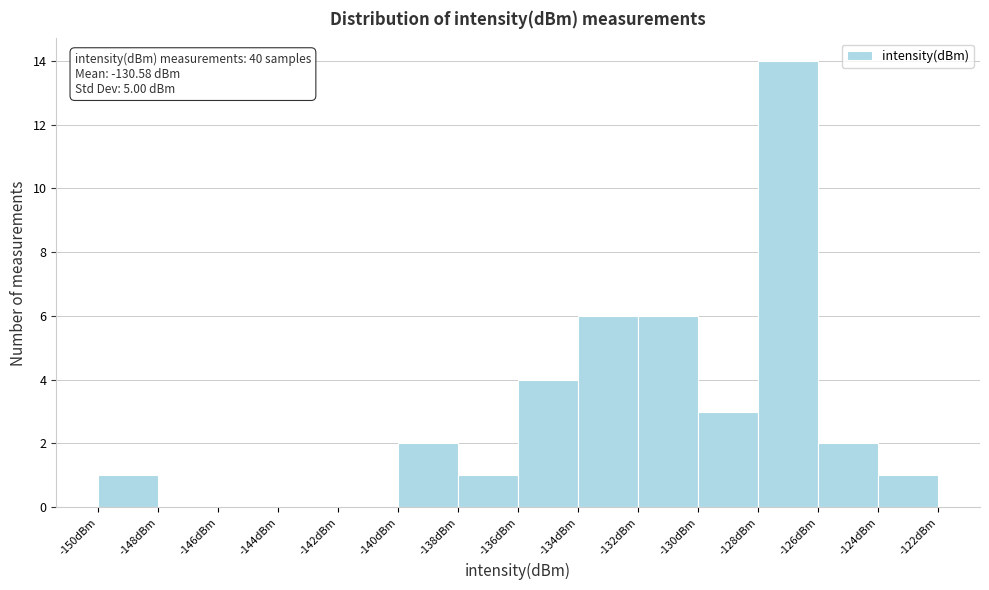

Which range on the x-axis has the tallest bar?

-128 to -126